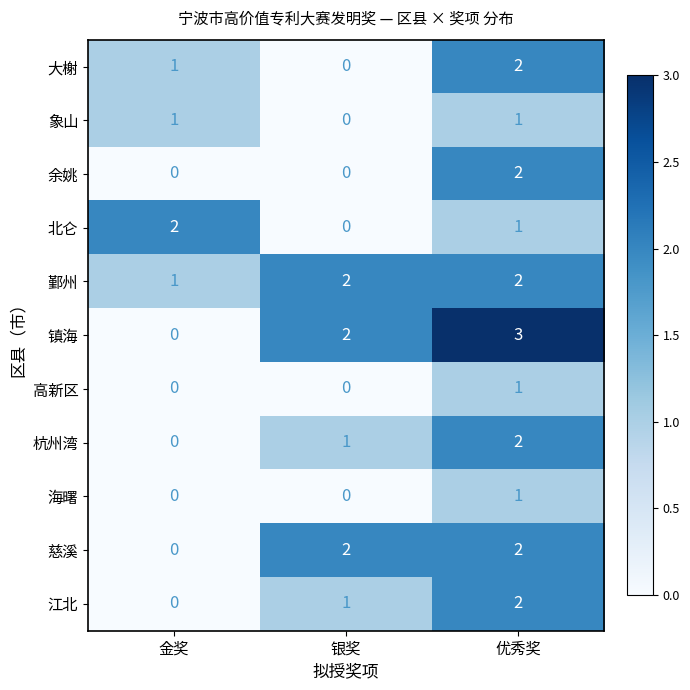

At which category does the chart reach its peak across all series?

优秀奖